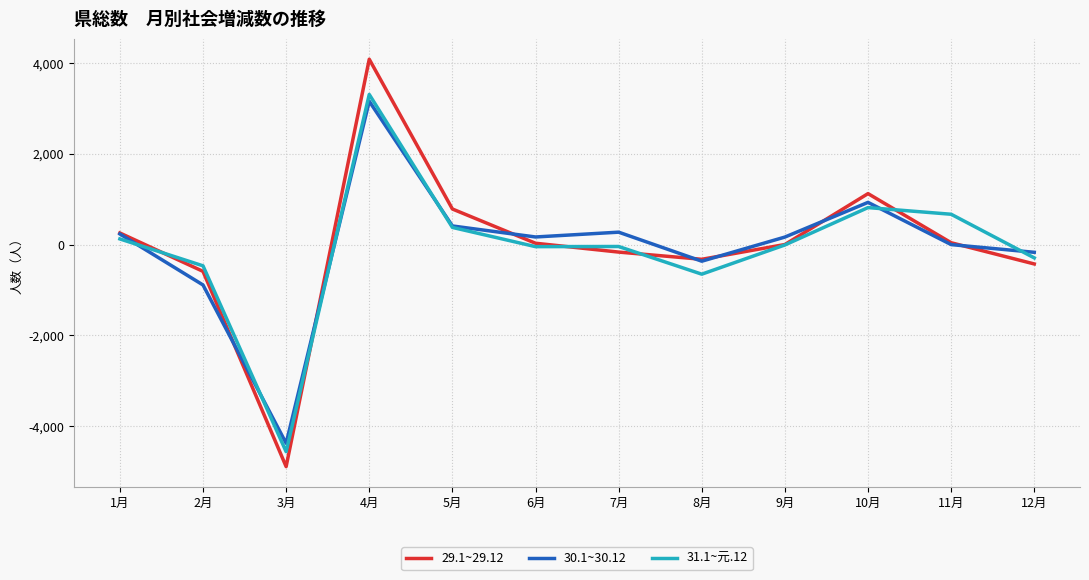

At which category is the sum across all series the highest?

4月